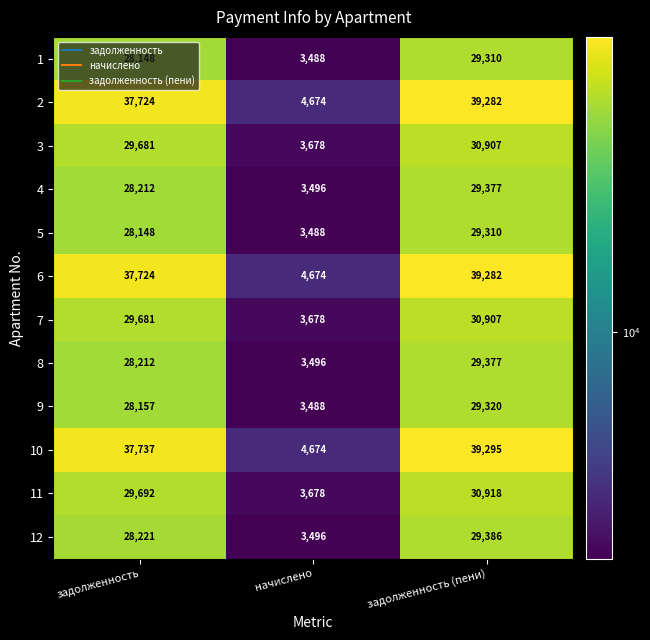

Which series has the widest spread of values?

10